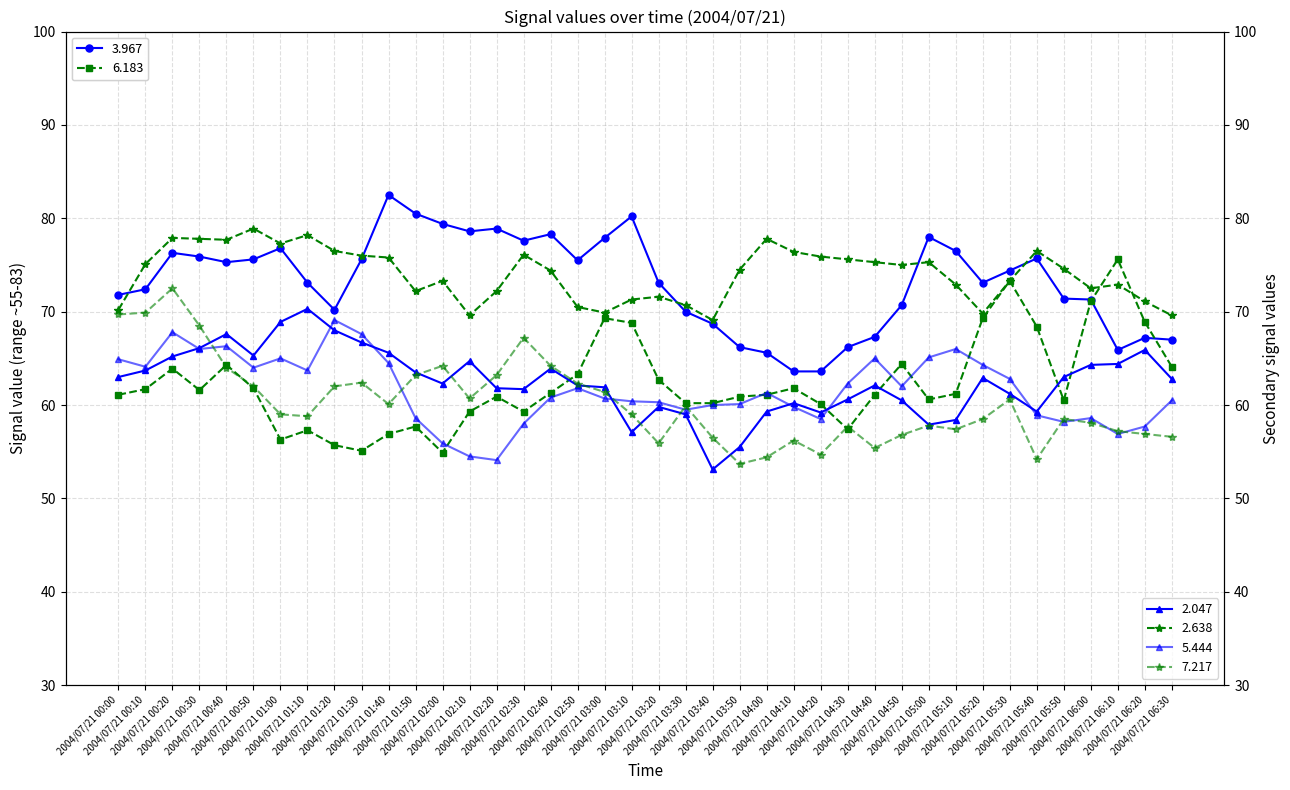

What is the sum of the 6.183 values at 2004/07/21 03:30 and 2004/07/21 03:10?

129.0